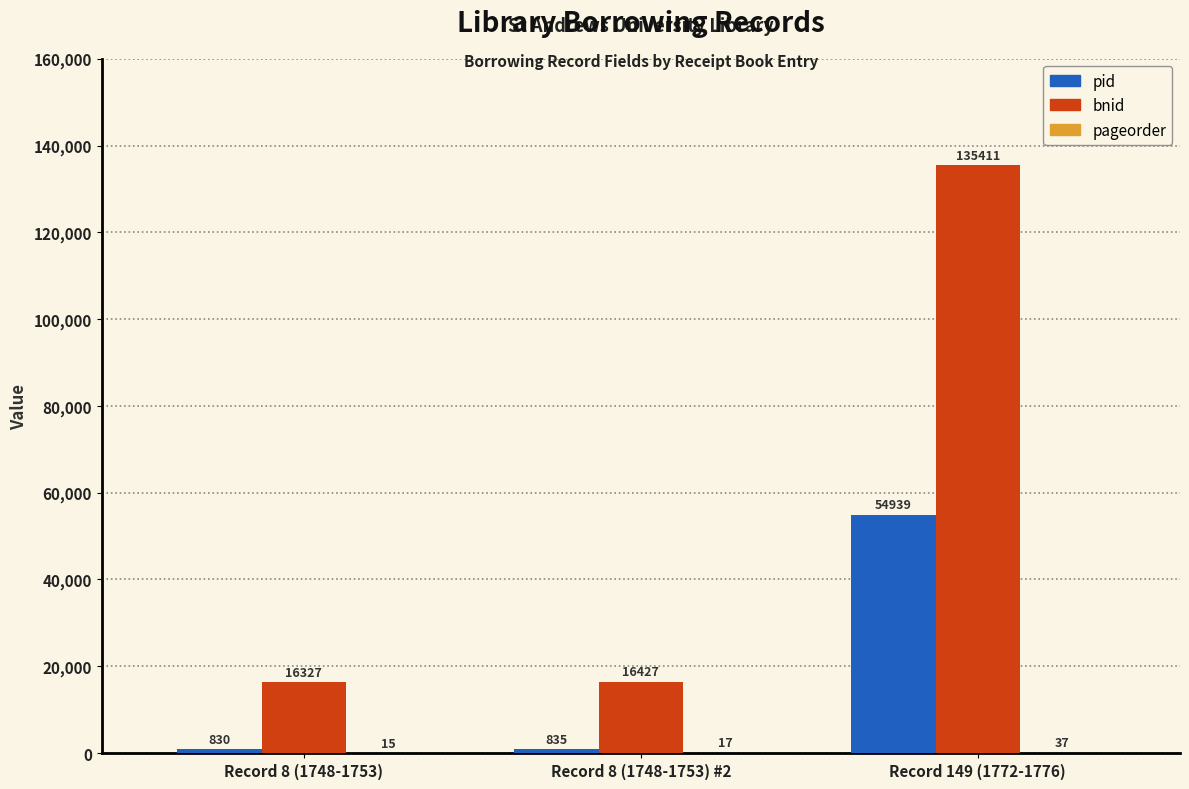

Which series changed the most between Record 8 (1748-1753) and Record 8 (1748-1753) #2?

bnid